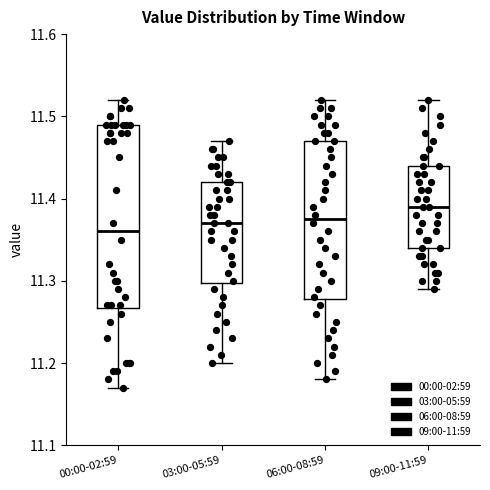

Where is the lower edge of the box for 06:00-08:59 on the y-axis? The values are not printed on the chart, so give them approximately, as read against the axis.

11.28